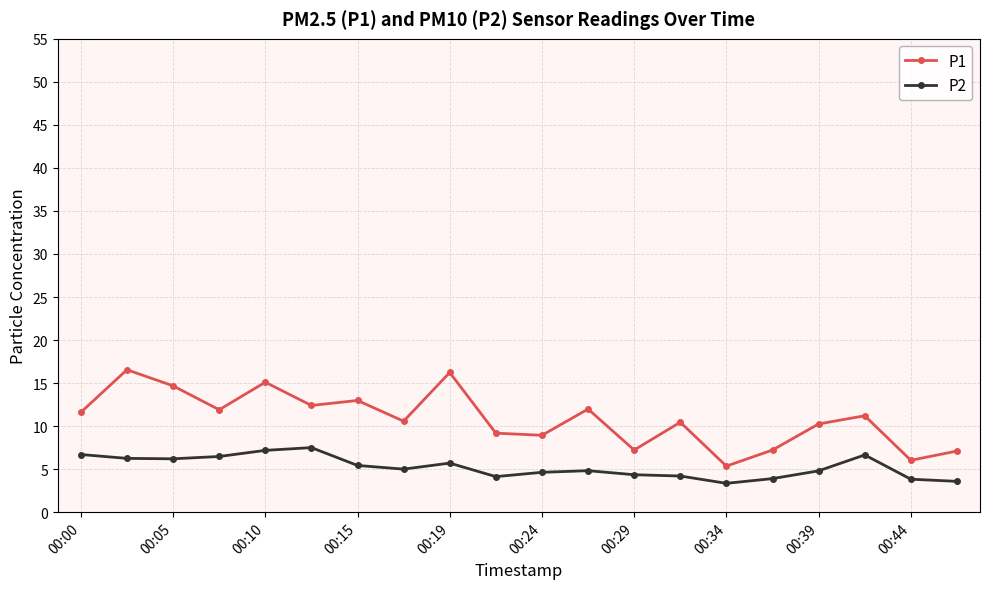

How many lines are shown in the chart?

2